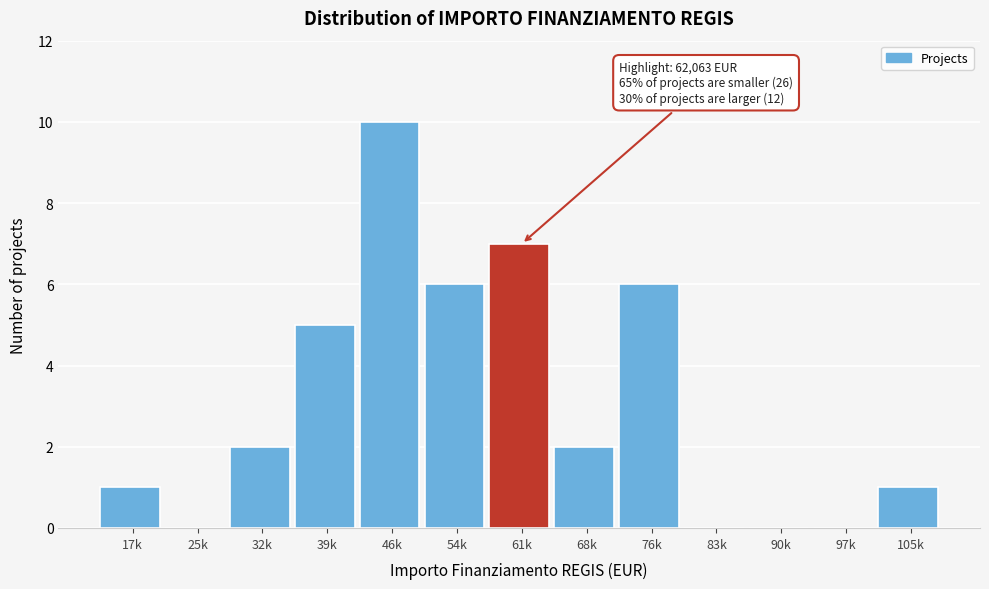

Reading right to left, what are all the values shown in this chart?

105k=1	97k=0	90k=0	83k=0	76k=6	68k=2	61k=7	54k=6	46k=10	39k=5	32k=2	25k=0	17k=1